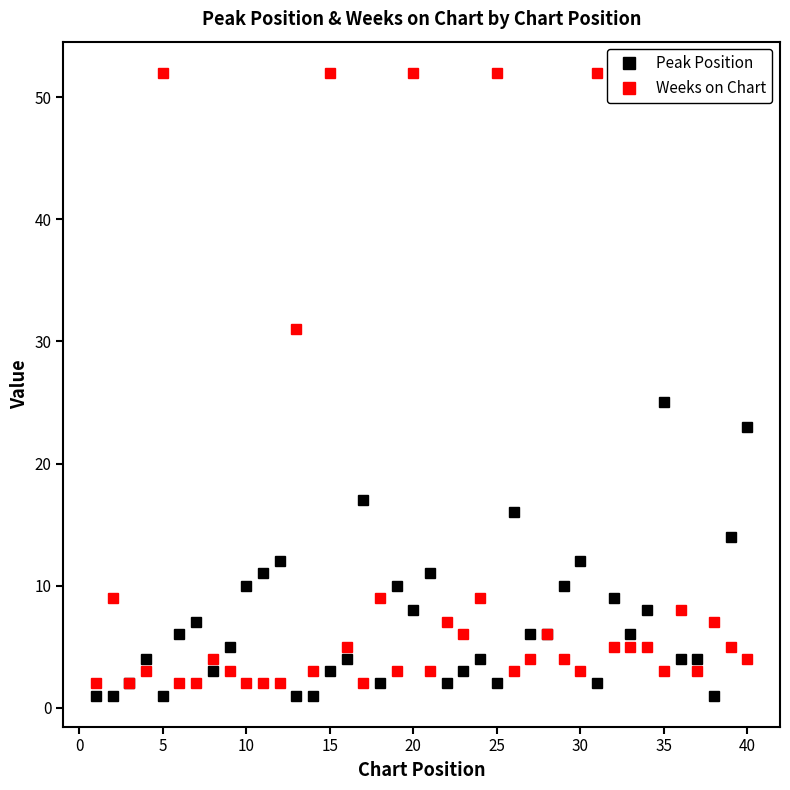

True or false: Weeks on Chart has more than 1 points higher than both neighbors.

True